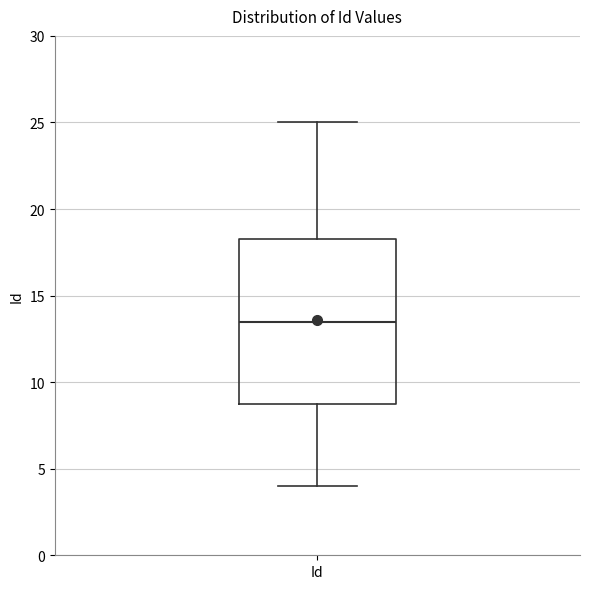

Transcribe this box plot: give where the median line is, the range the box spans, and where the two whiskers end, as read against the y-axis. The values are not printed on the chart, so give them approximately, as read against the axis.

median 13.5, box 9.0 to 18.5, whiskers 4.0 to 25.0